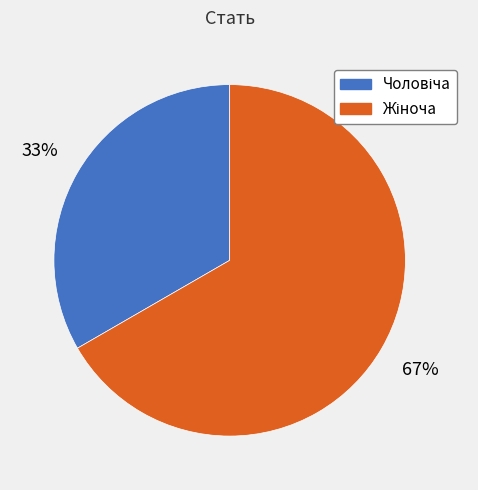

Is there any slice that represents more than half of the pie?

Yes